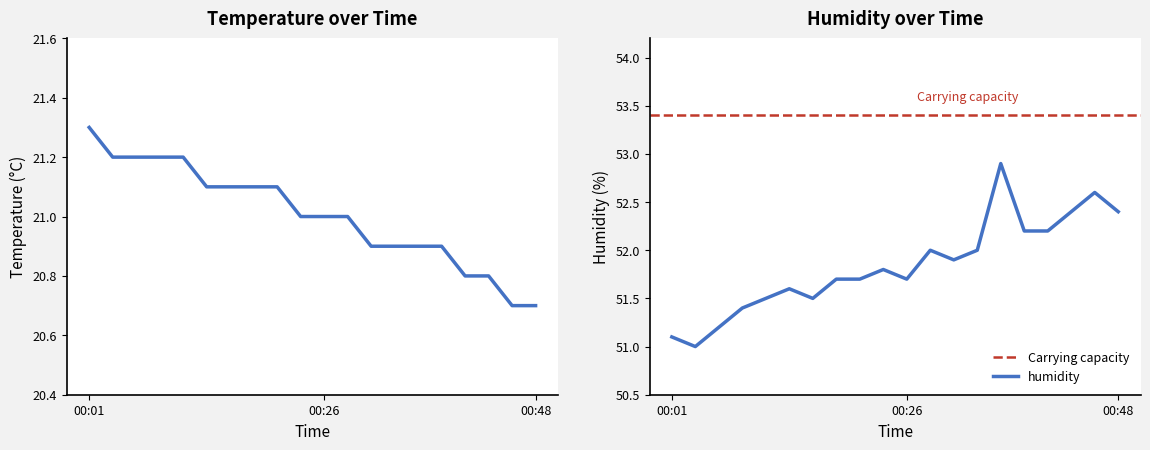

Which category has the lowest value across all series?

00:46